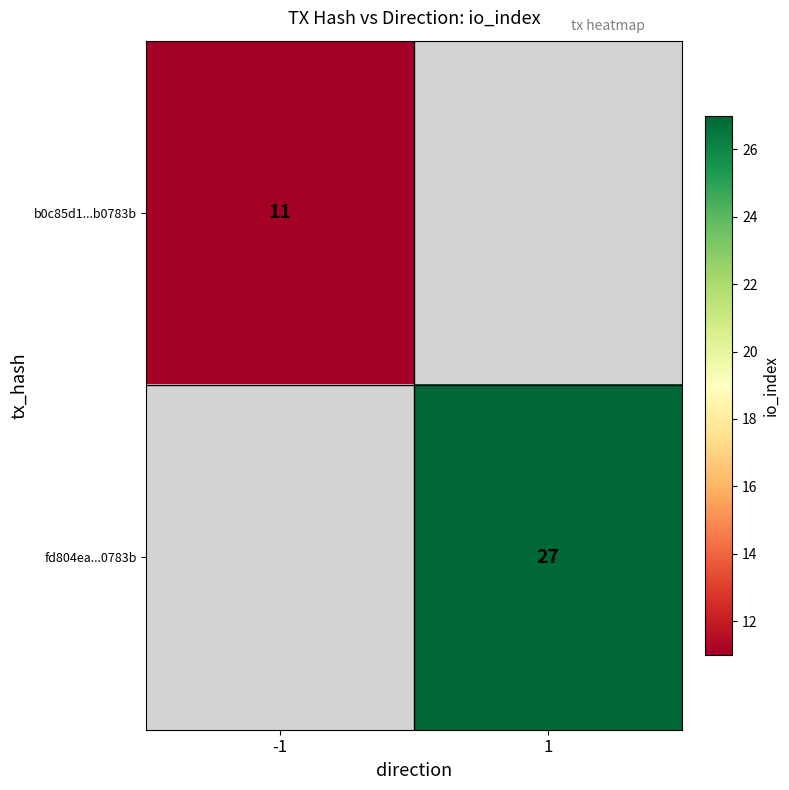

Which label corresponds to the smallest value in the chart?

-1